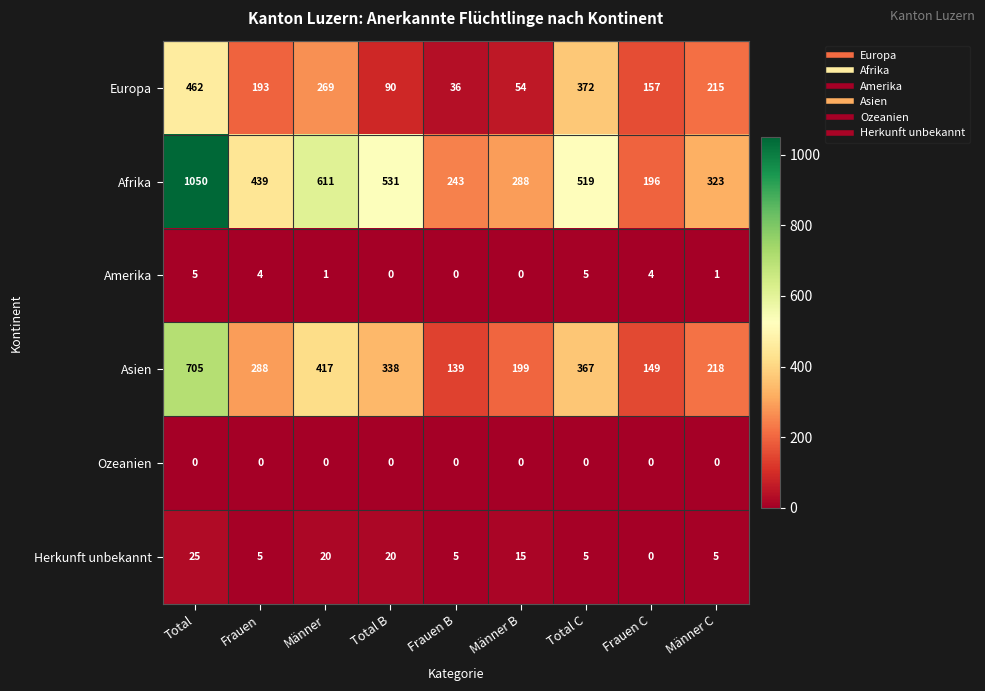

The Herkunft unbekannt series shows 5 at Total C. True or false?

True